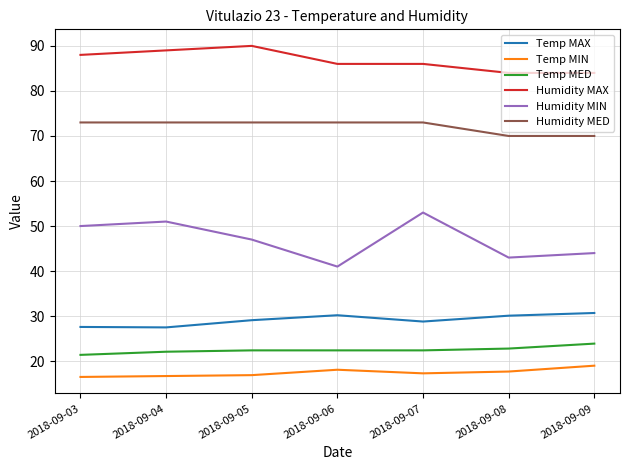

Which series has the widest spread of values?

Humidity MIN